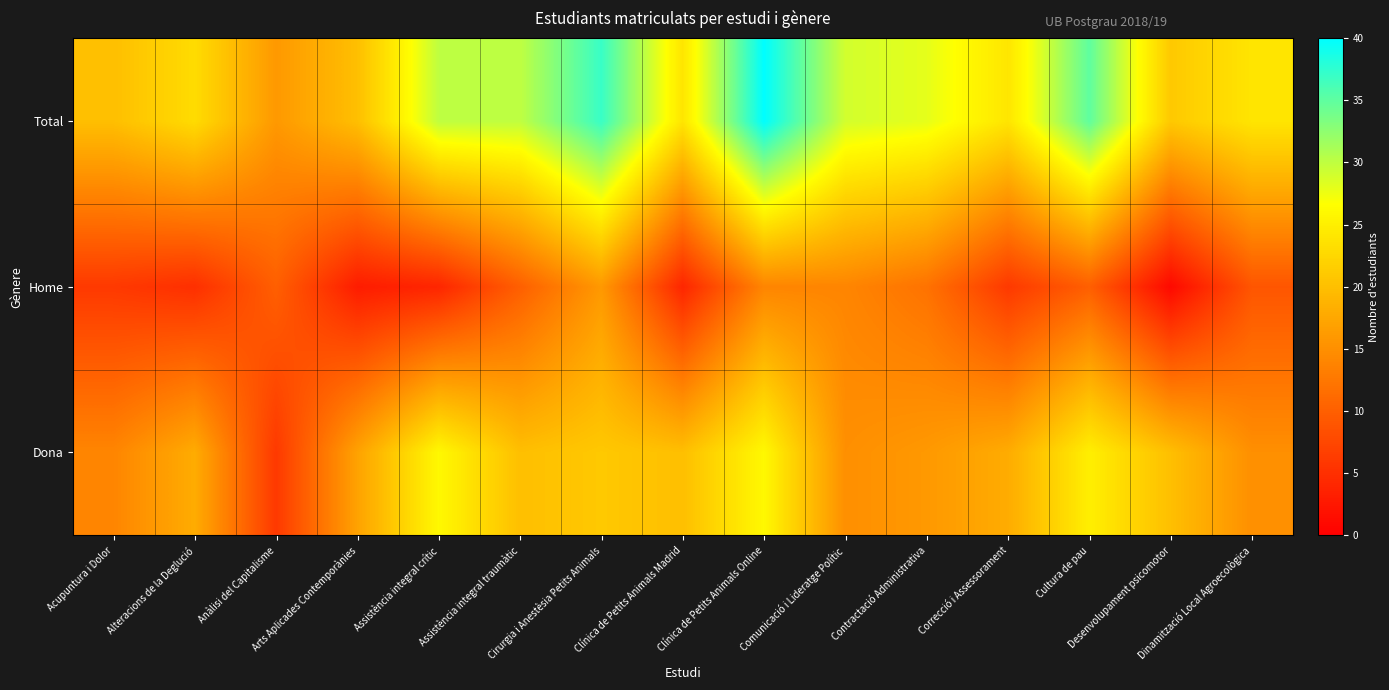

Reading left to right, what are all the values shown in this chart?

Dona: Acupuntura i Dolor=14	Alteracions de la Deglució=18	Anàlisi del Capitalisme=6	Arts Aplicades Contemporànies=17	Assistència integral crític=26	Assistència integral traumàtic=20	Cirurgia i Anestèsia Petits Animals=21	Clínica de Petits Animals Madrid=20	Clínica de Petits Animals Online=26	Comunicació i Lideratge Polític=15	Contractació Administrativa=16	Correcció i Assessorament=18	Cultura de pau=25	Desenvolupament psicomotor=20	Dinamització Local Agroecològica=15
Home: Acupuntura i Dolor=6	Alteracions de la Deglució=5	Anàlisi del Capitalisme=10	Arts Aplicades Contemporànies=3	Assistència integral crític=4	Assistència integral traumàtic=10	Cirurgia i Anestèsia Petits Animals=16	Clínica de Petits Animals Madrid=4	Clínica de Petits Animals Online=14	Comunicació i Lideratge Polític=14	Contractació Administrativa=12	Correcció i Assessorament=6	Cultura de pau=10	Desenvolupament psicomotor=1	Dinamització Local Agroecològica=9
Total: Acupuntura i Dolor=20	Alteracions de la Deglució=23	Anàlisi del Capitalisme=16	Arts Aplicades Contemporànies=20	Assistència integral crític=30	Assistència integral traumàtic=30	Cirurgia i Anestèsia Petits Animals=37	Clínica de Petits Animals Madrid=24	Clínica de Petits Animals Online=40	Comunicació i Lideratge Polític=29	Contractació Administrativa=28	Correcció i Assessorament=24	Cultura de pau=35	Desenvolupament psicomotor=21	Dinamització Local Agroecològica=24